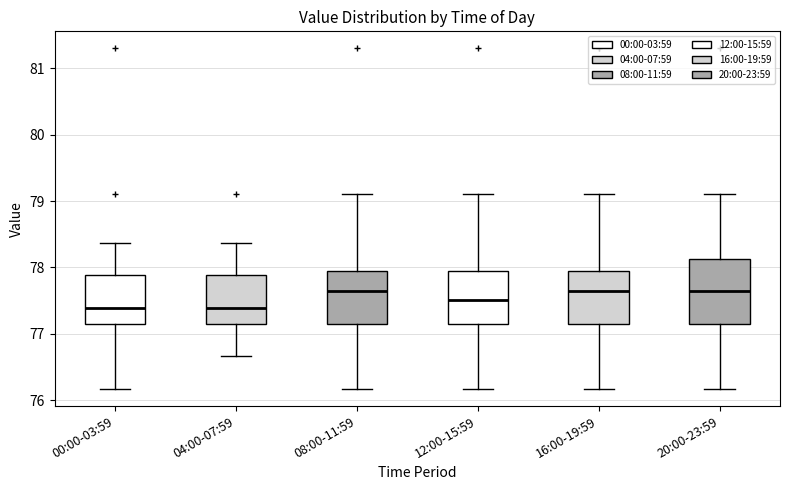

Which box is the tallest, from its lower edge to its upper edge?

20:00-23:59